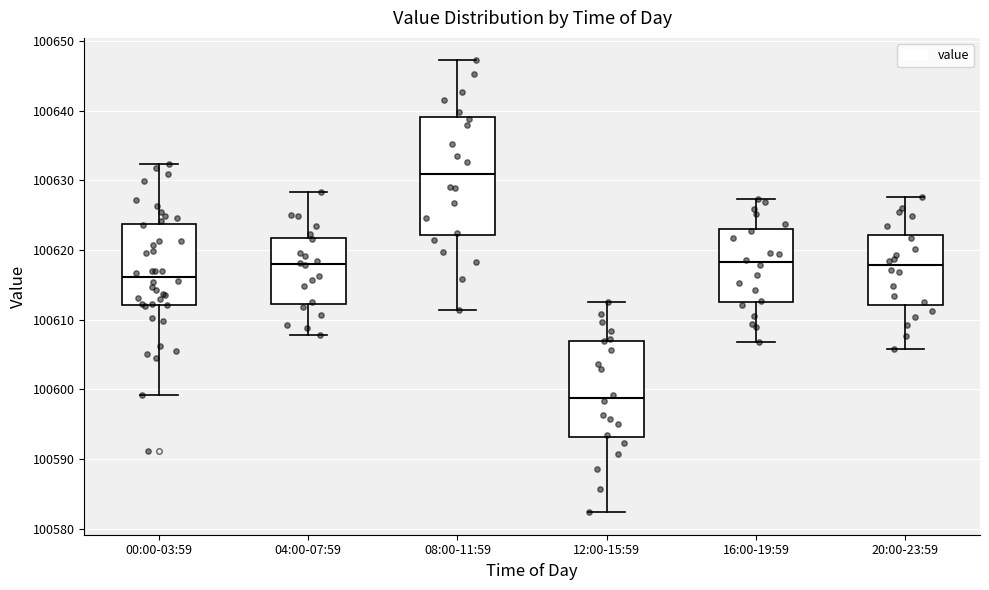

Which box has the highest median line?

08:00-11:59